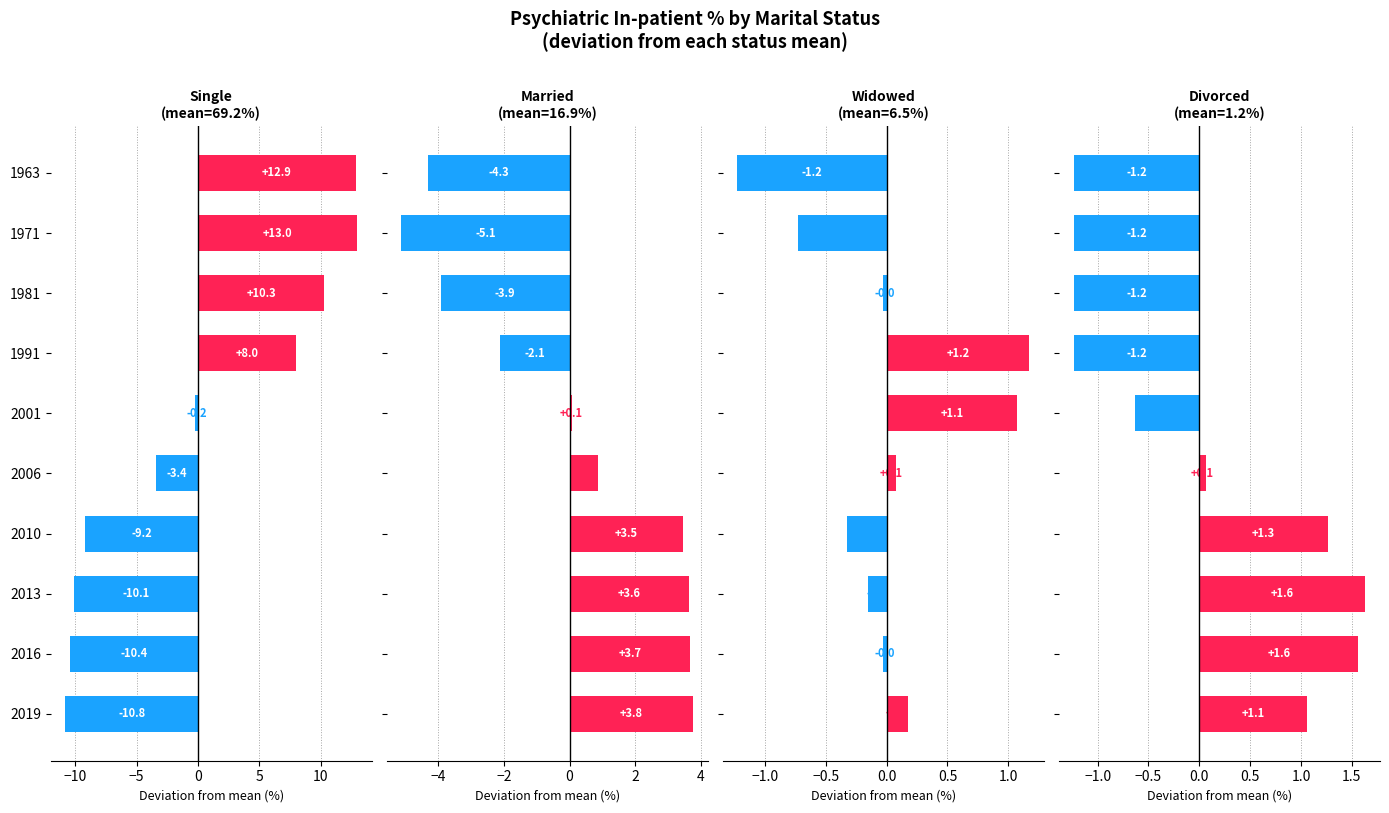

What is the total value across all series at 2006?

-2.4